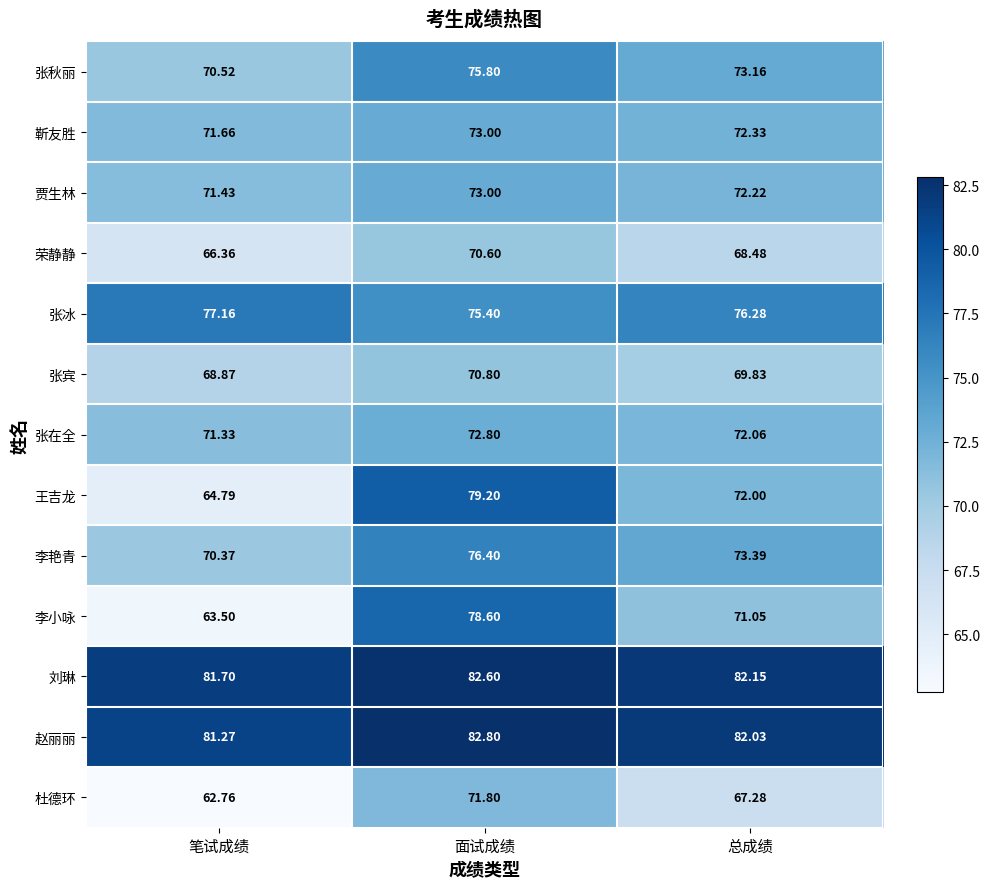

Rank the categories by 张冰 value from highest to lowest.

笔试成绩, 总成绩, 面试成绩